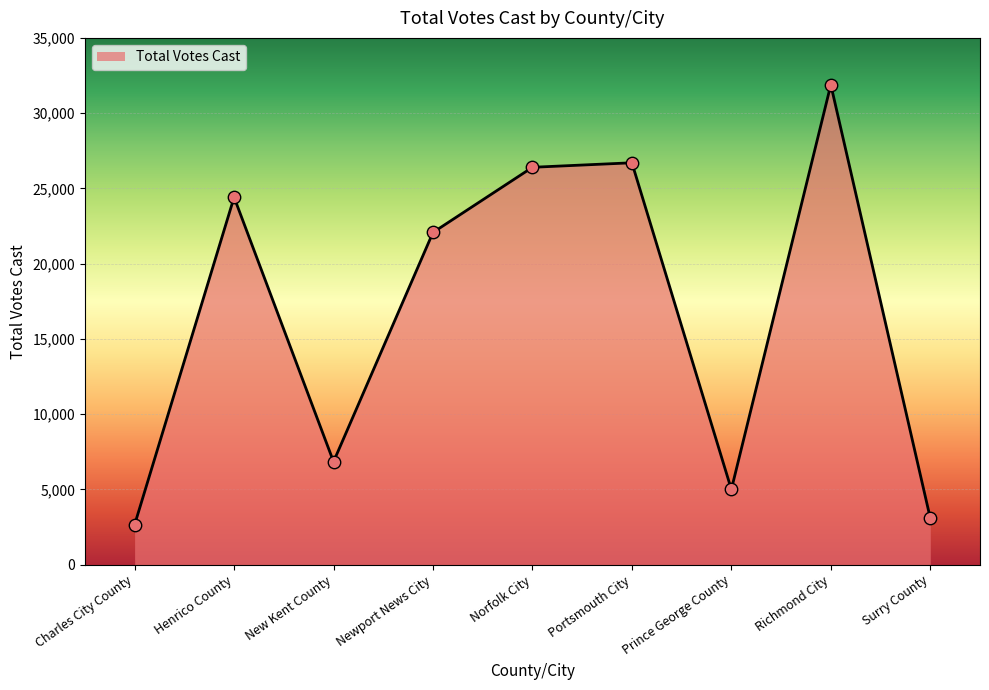

Between New Kent County and Portsmouth City, which is larger?

Portsmouth City